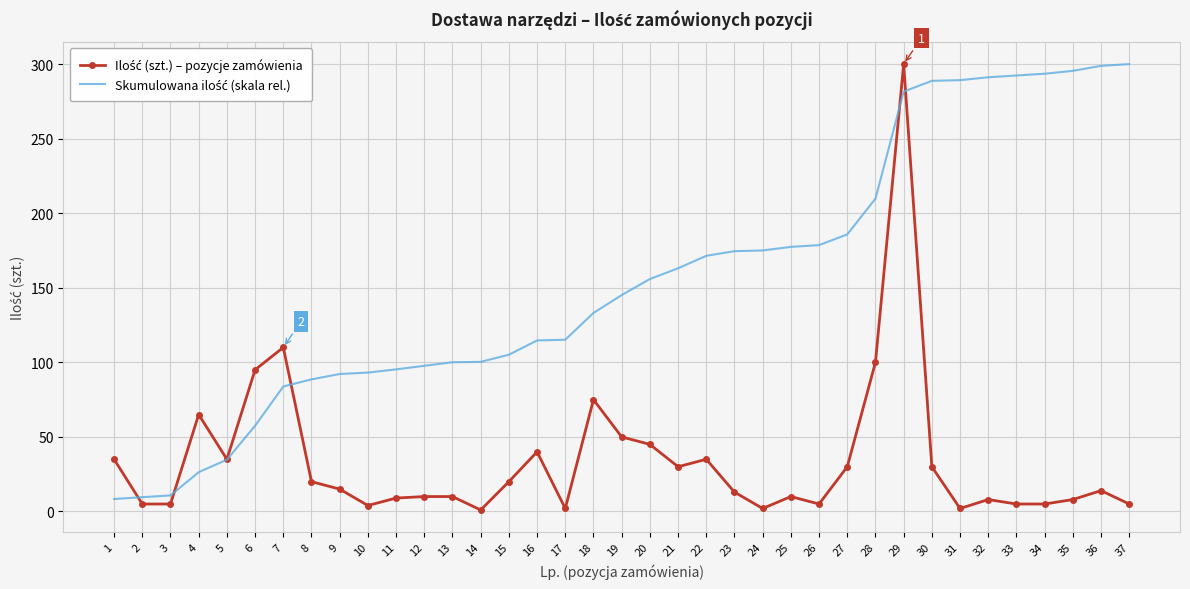

What is the total value across all series at 25?

187.4